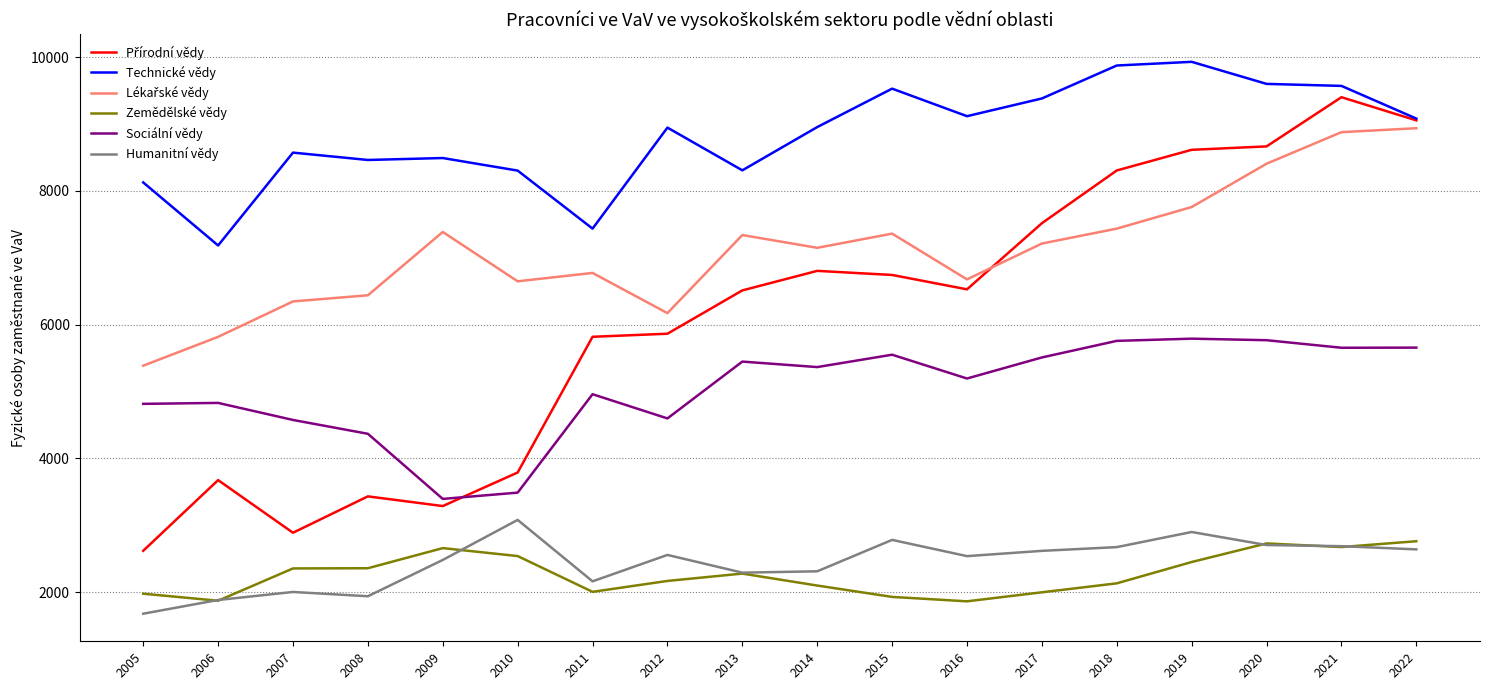

Is it true that Technické vědy equals 8573.0 at 2007?

True